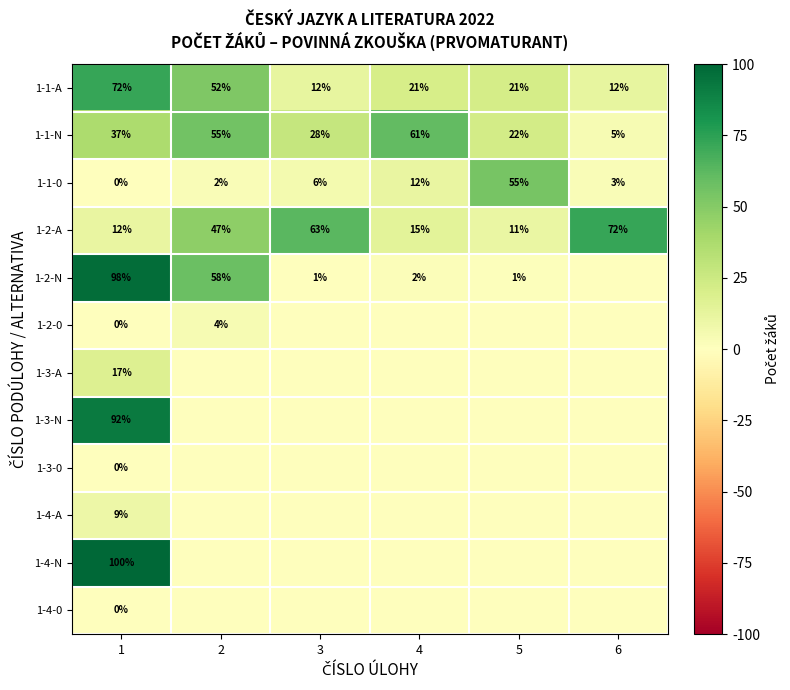

Is it true that 1-2-0 equals 7 at 2?

False